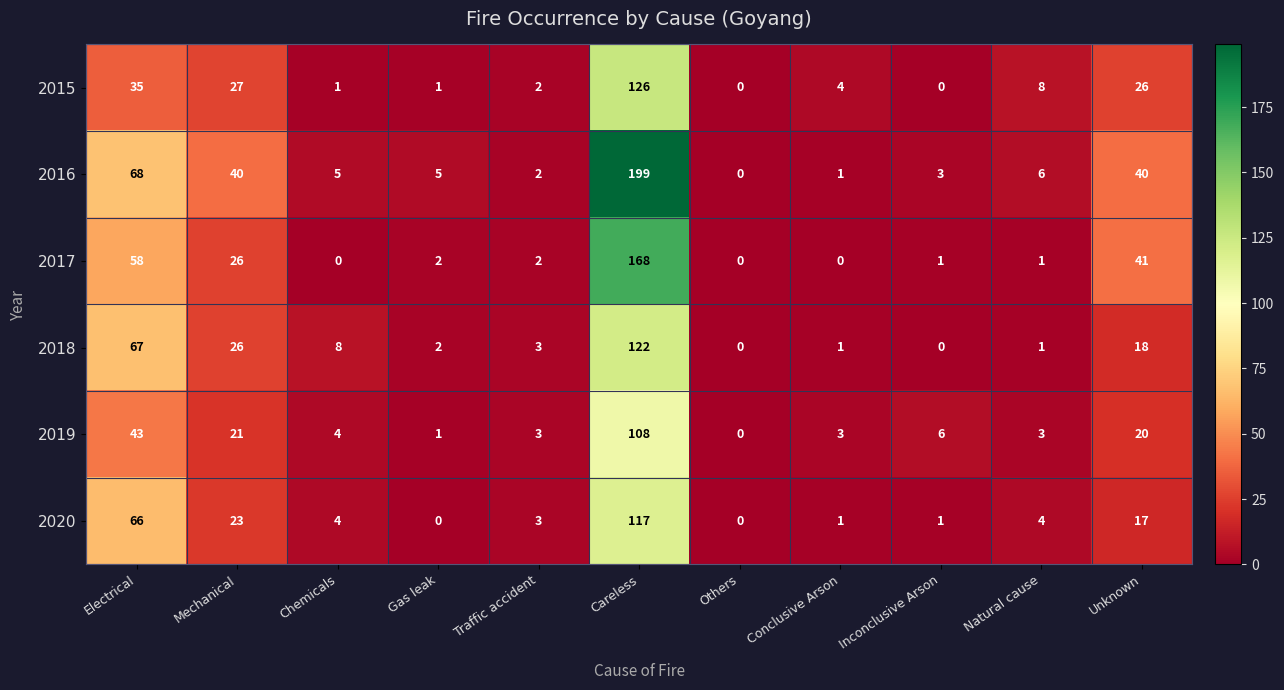

The 2016 series shows 3 at Traffic accident. True or false?

False